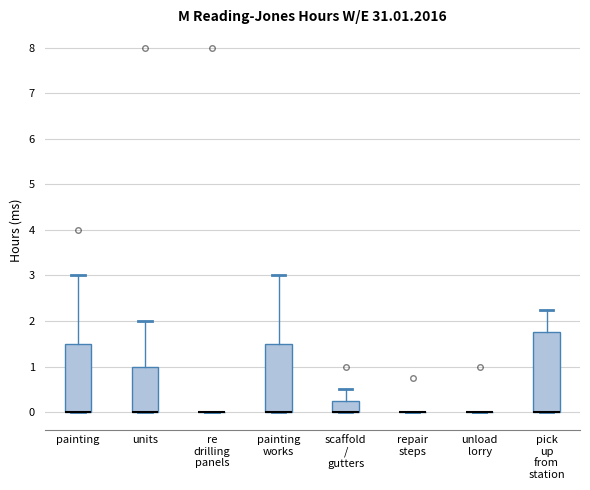

Reading left to right, read every box against the y-axis: the position of its median line, the range the box covers, and the ends of its whiskers. The values are not printed on the chart, so give them approximately, as read against the axis.

painting: median 0.0 (drawn on the box's lower edge), box 0.0 to 1.5, whiskers 0.0 to 3.0
units: median 0.0 (drawn on the box's lower edge), box 0.0 to 1.0, whiskers 0.0 to 2.0
re drilling panels: box collapsed to a line at 0.0, whiskers 0.0 to 0.0
painting works: median 0.0 (drawn on the box's lower edge), box 0.0 to 1.5, whiskers 0.0 to 3.0
scaffold / gutters: median 0.0 (drawn on the box's lower edge), box 0.0 to 0.3, whiskers 0.0 to 0.5
repair steps: box collapsed to a line at 0.0, whiskers 0.0 to 0.0
unload lorry: box collapsed to a line at 0.0, whiskers 0.0 to 0.0
pick up from station: median 0.0 (drawn on the box's lower edge), box 0.0 to 1.8, whiskers 0.0 to 2.3